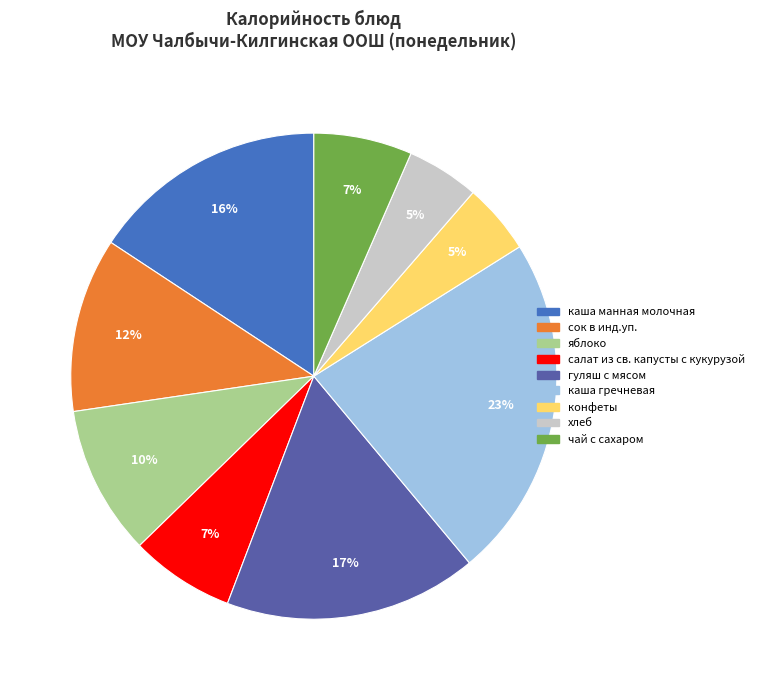

Count the number of slices in the pie.

9